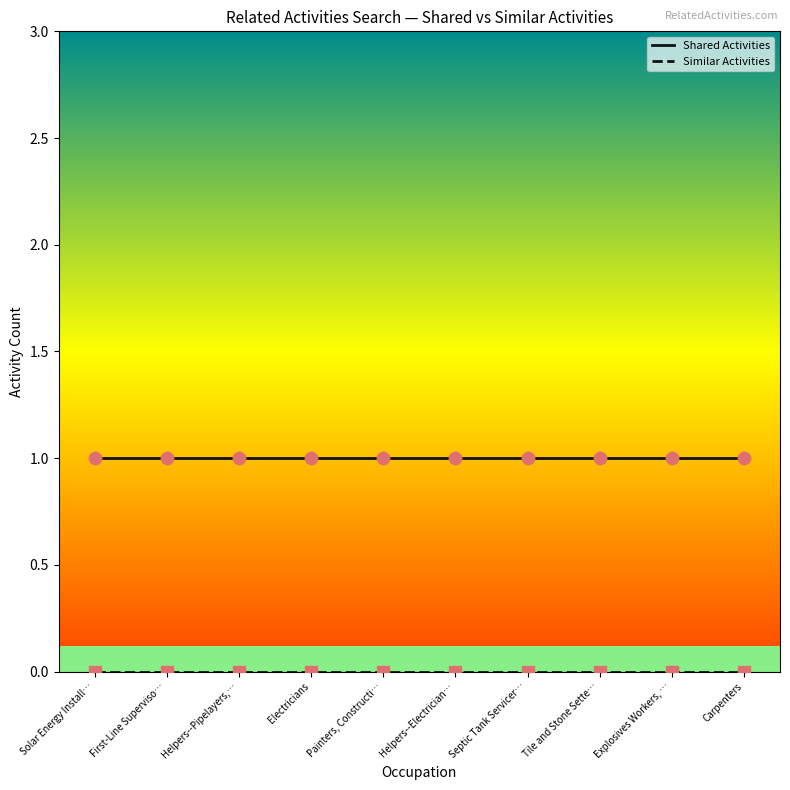

Which series has the largest total across all categories?

Shared Activities